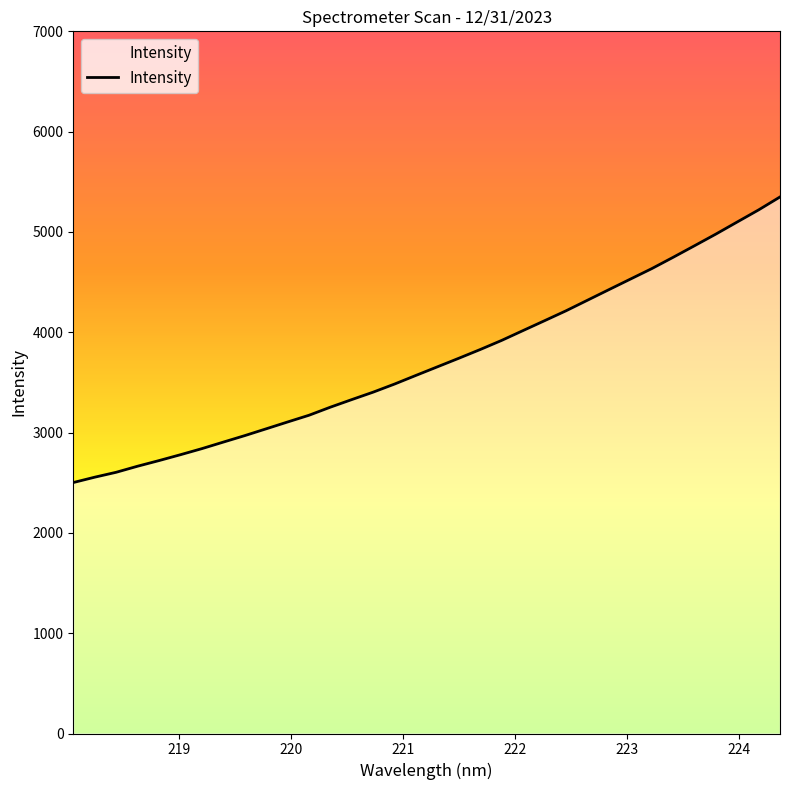

What is the maximum value shown in the chart?

5348.9